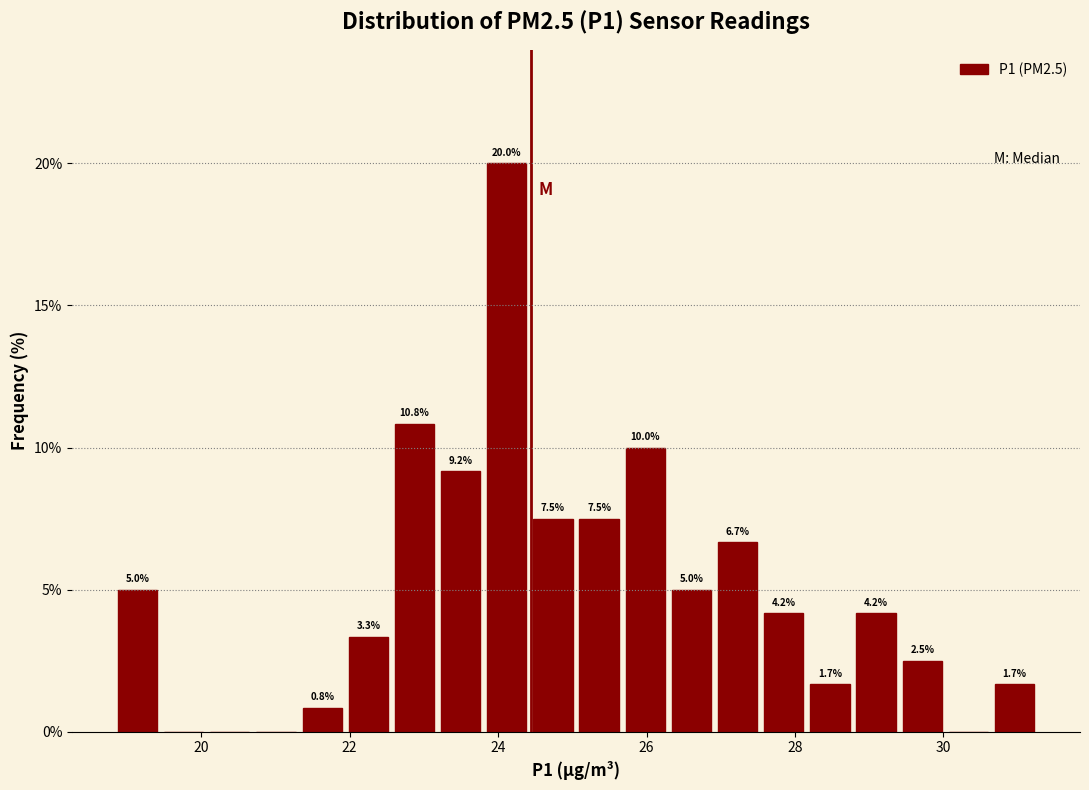

Around what value on the x-axis is the tallest bar? Give the approximate position of its centre, as read against the axis.

24.2